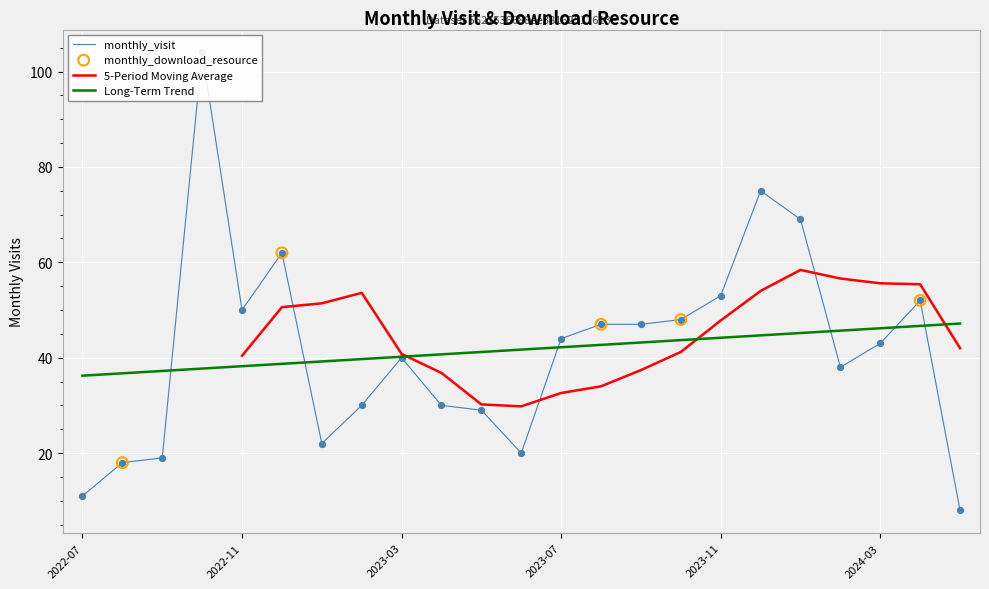

Which has a higher value, 2023-05 or 2024-04?

2024-04